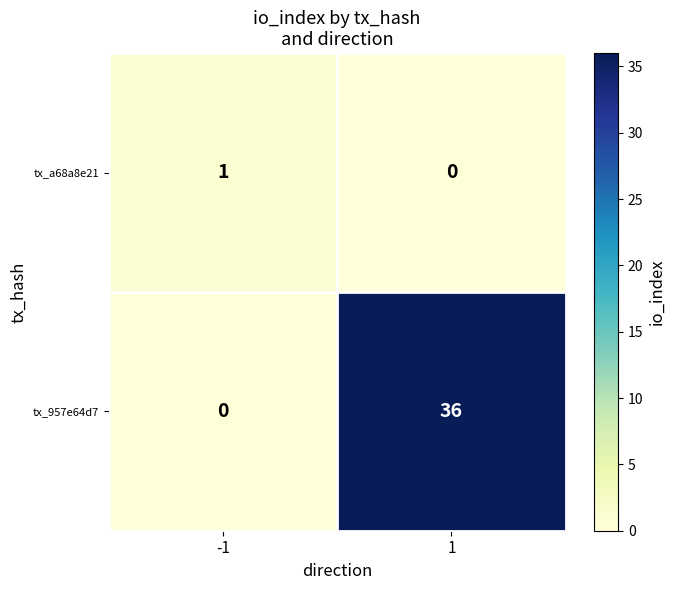

Which category has the highest value across all series?

1